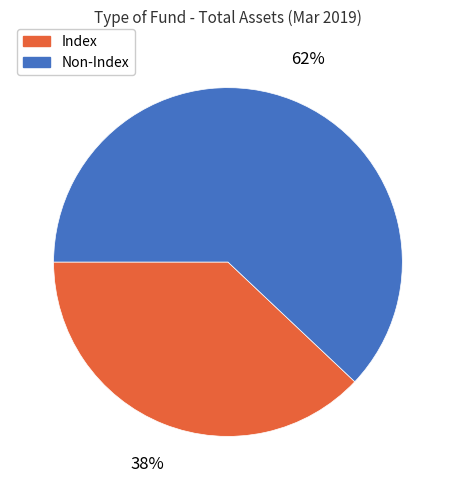

To the nearest percent, what portion does Non-Index represent?

62%